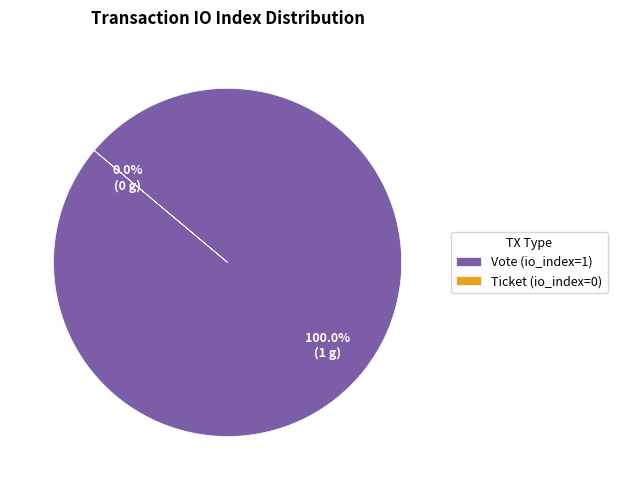

Count the number of slices in the pie.

2